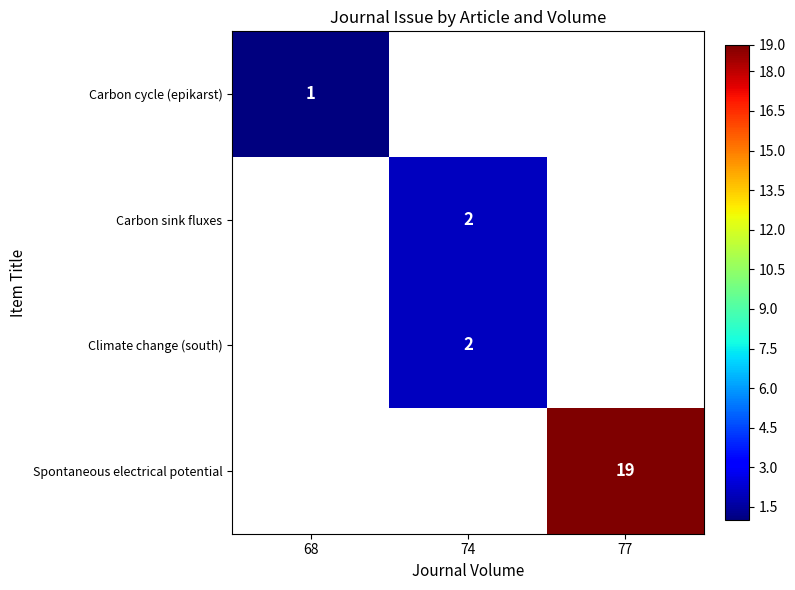

The value of Carbon sink fluxes at 74 is 2. True or false?

True